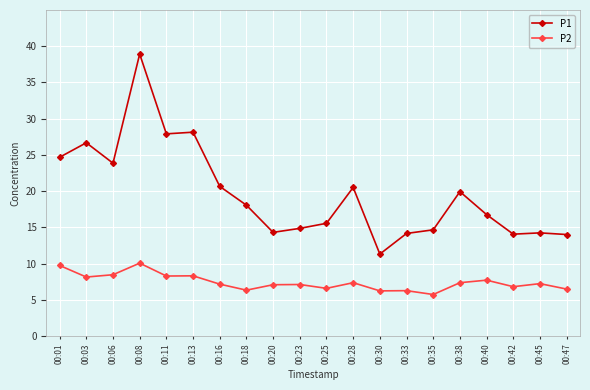

True or false: P2 and P1 intersect in this chart.

False